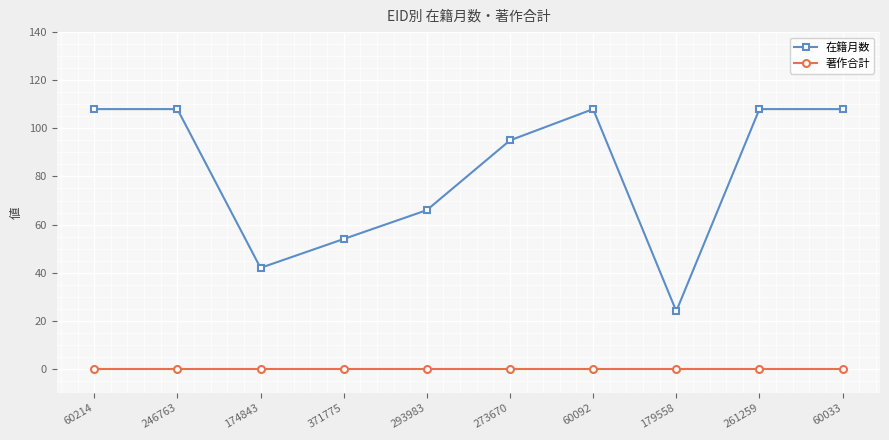

Which series has the largest range (max minus min)?

在籍月数